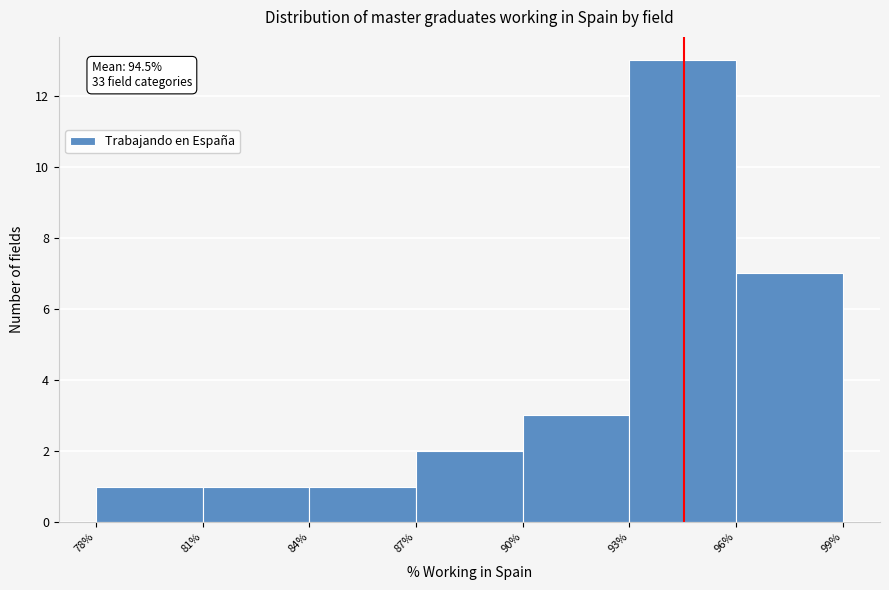

Which range on the x-axis has the tallest bar?

93% to 96%